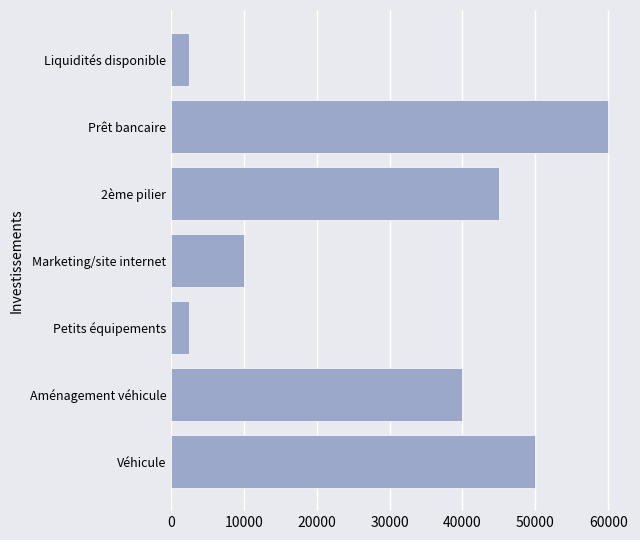

The chart shows a value of 25910 at Véhicule. True or false?

False